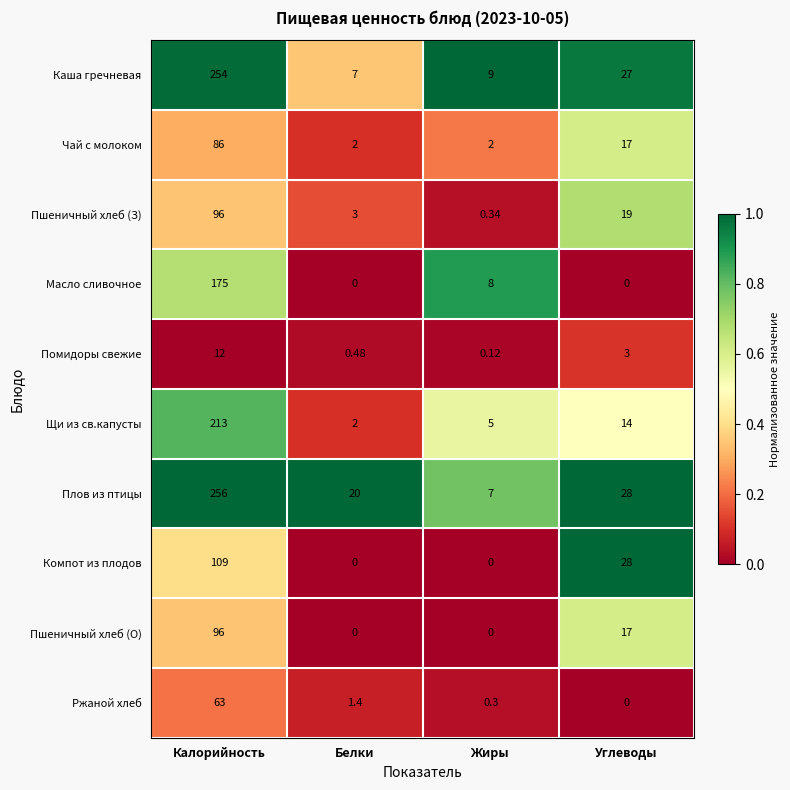

Where is Ржаной хлеб nearest to the value 31?

Белки